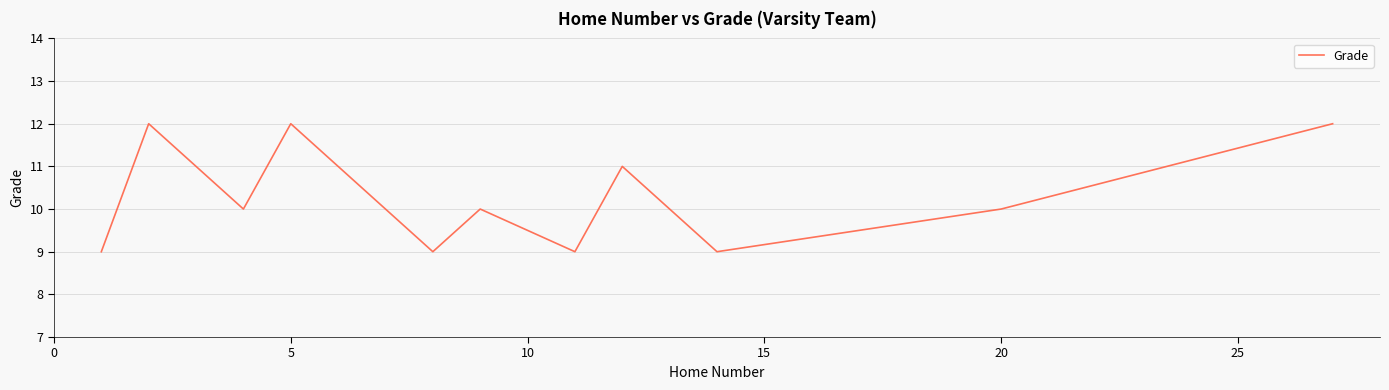

What is the difference between the maximum and minimum values?

3